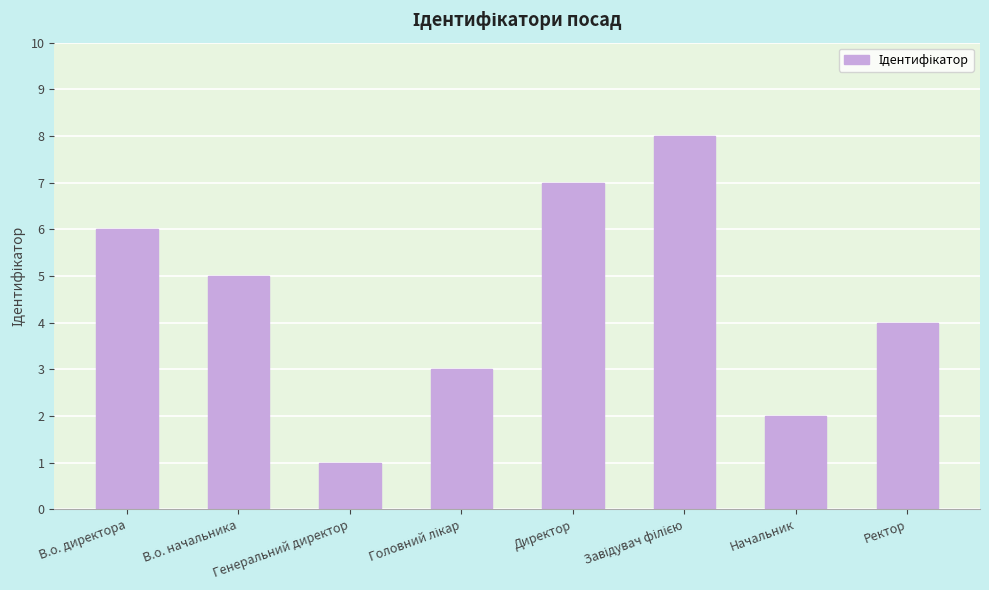

What is the greatest value displayed?

8